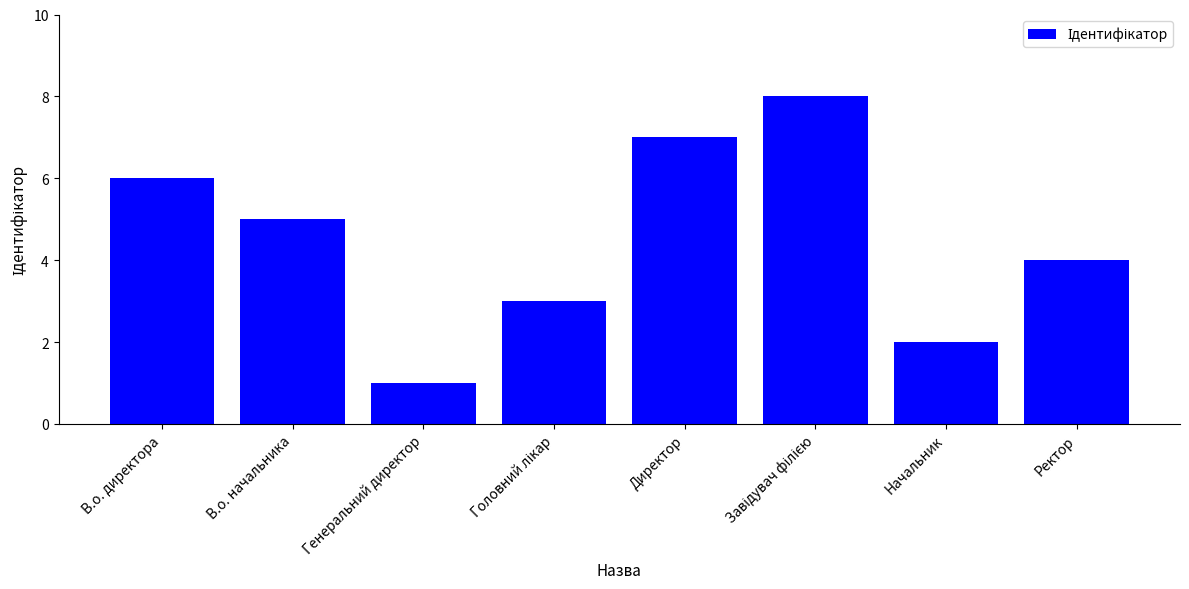

How many bars are there in total?

8